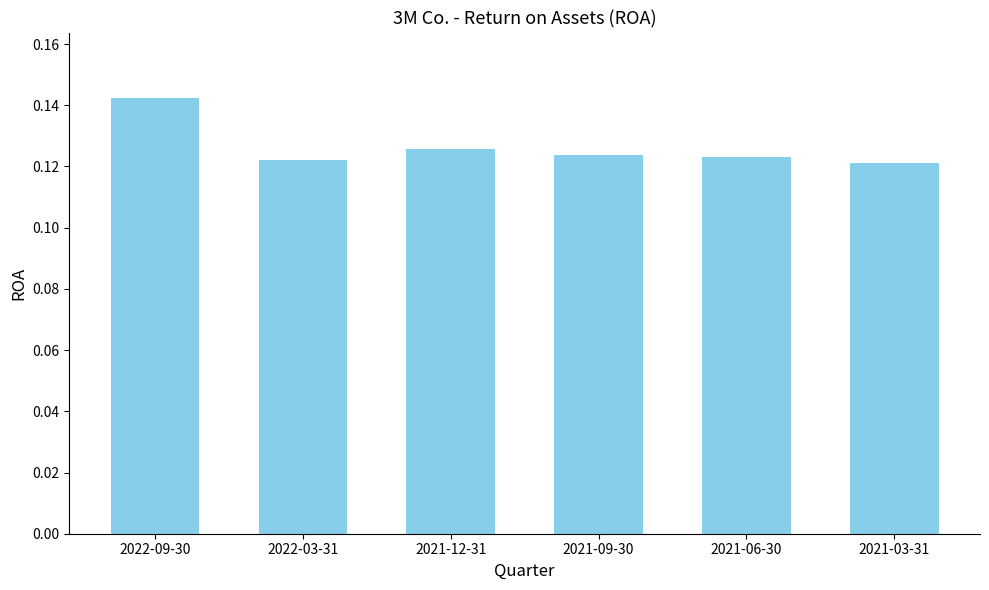

At which category does the chart reach its peak across all series?

2022-09-30